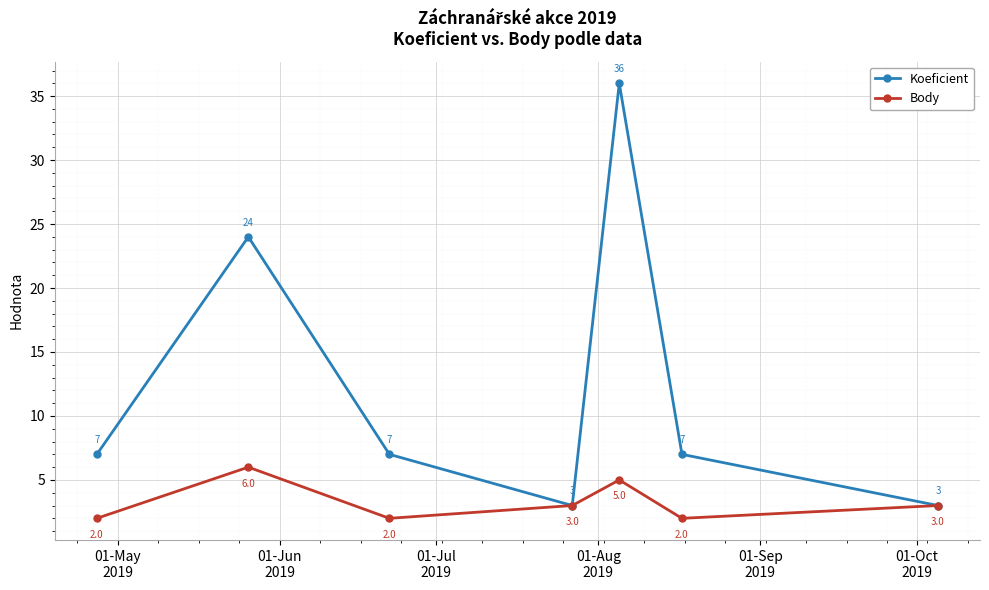

Which series has the widest spread of values?

Koeficient